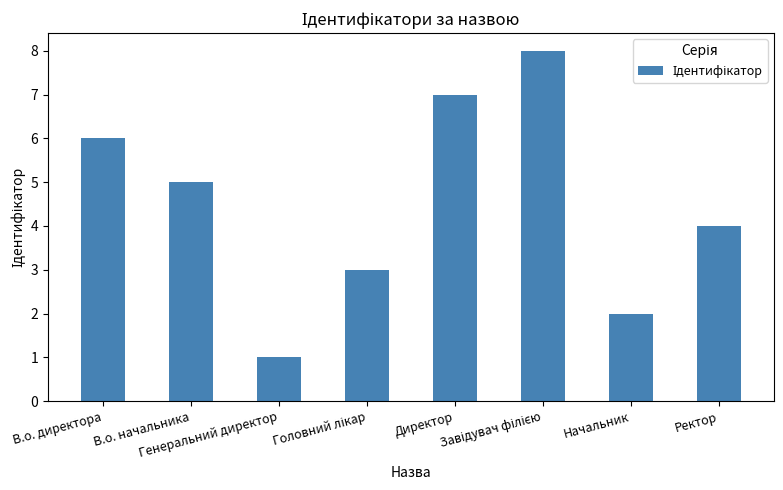

What is the difference between the maximum and second lowest values?

6